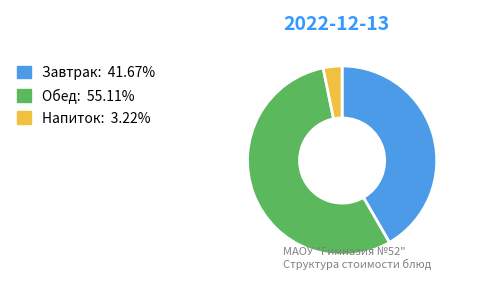

Is there any slice that represents more than half of the pie?

Yes